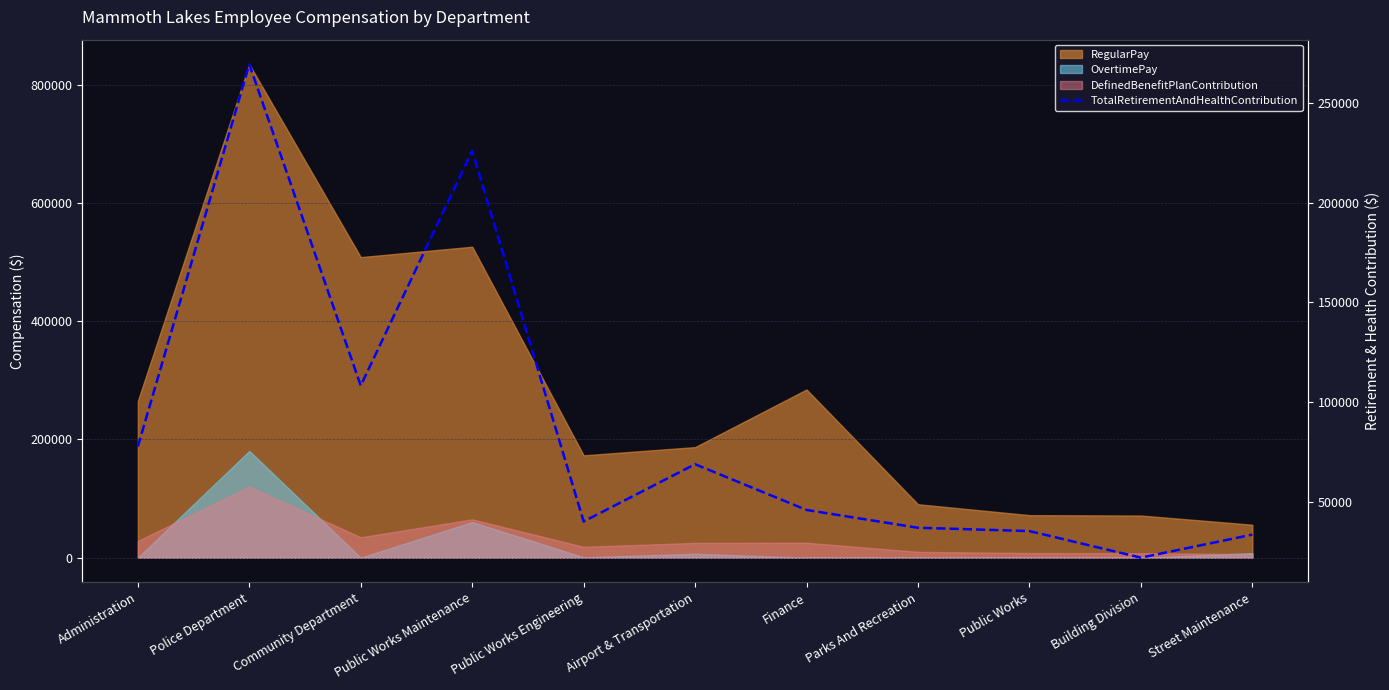

Which label corresponds to the smallest value in the chart?

Building Division